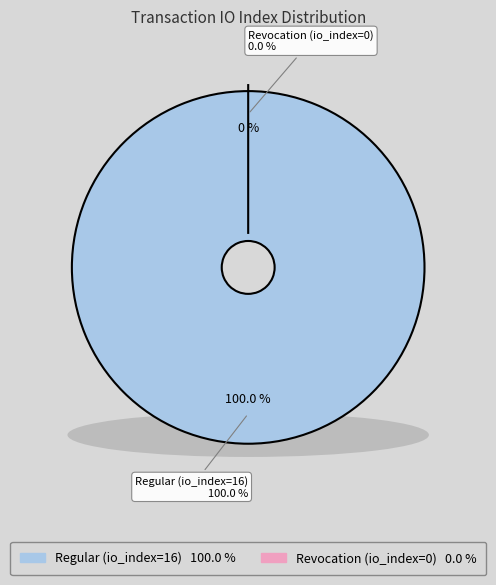

To the nearest percent, what is the difference between the largest and smallest slice percentages?

100%